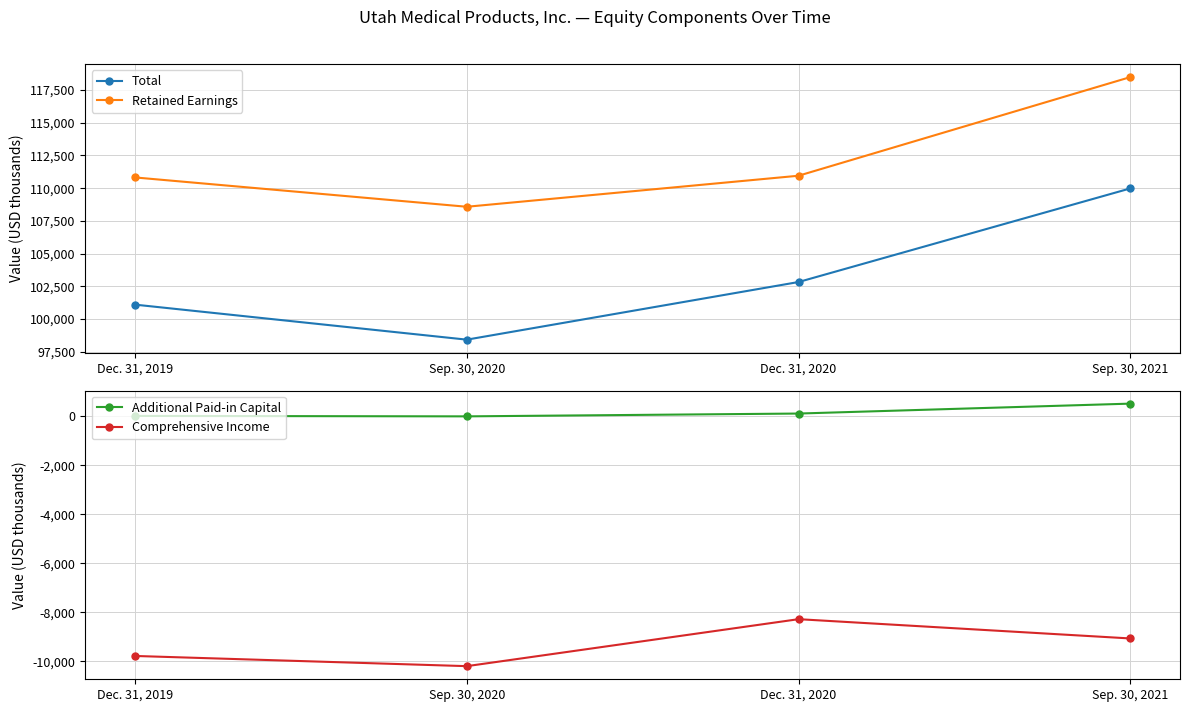

Is it true that Retained Earnings equals 110820 at Dec. 31, 2019?

True